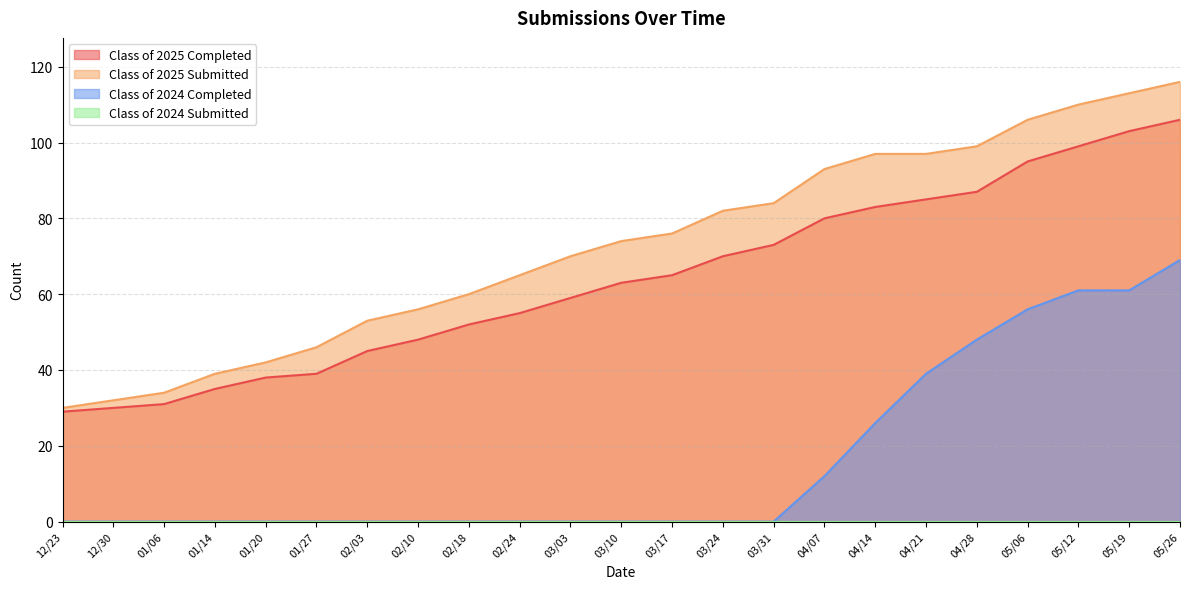

What is the label of the 14th point from the right?

02/24